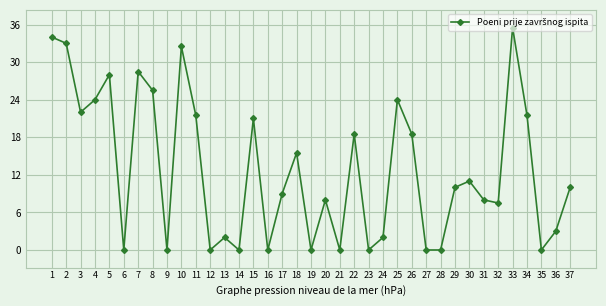

What is the change in value from 12 to 15?

+21.0